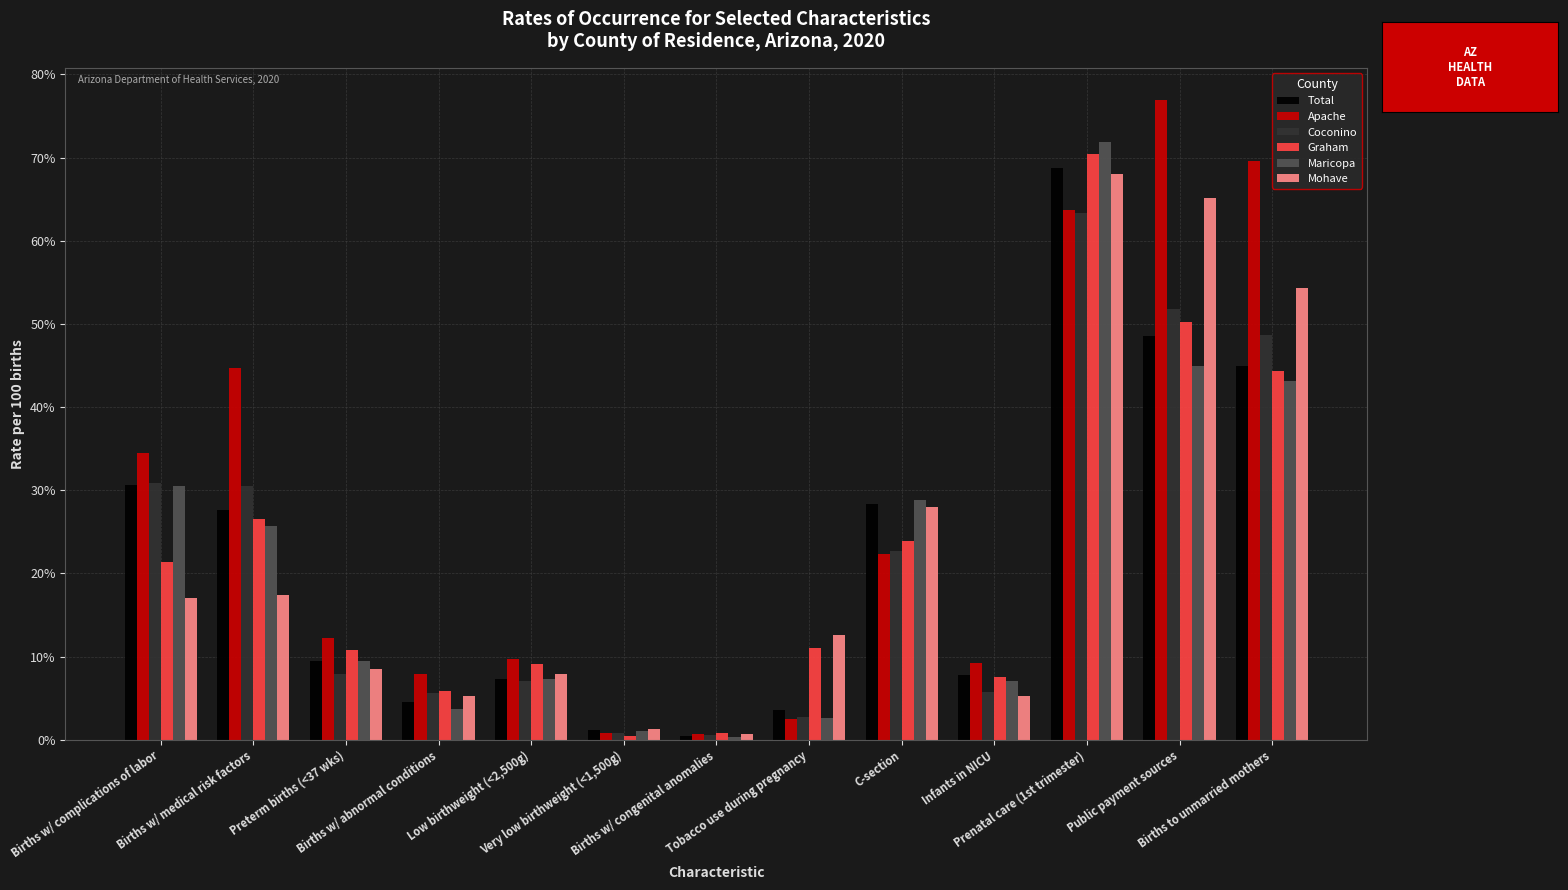

What is the approximate value of Coconino at Births w/ complications of labor?

30.8